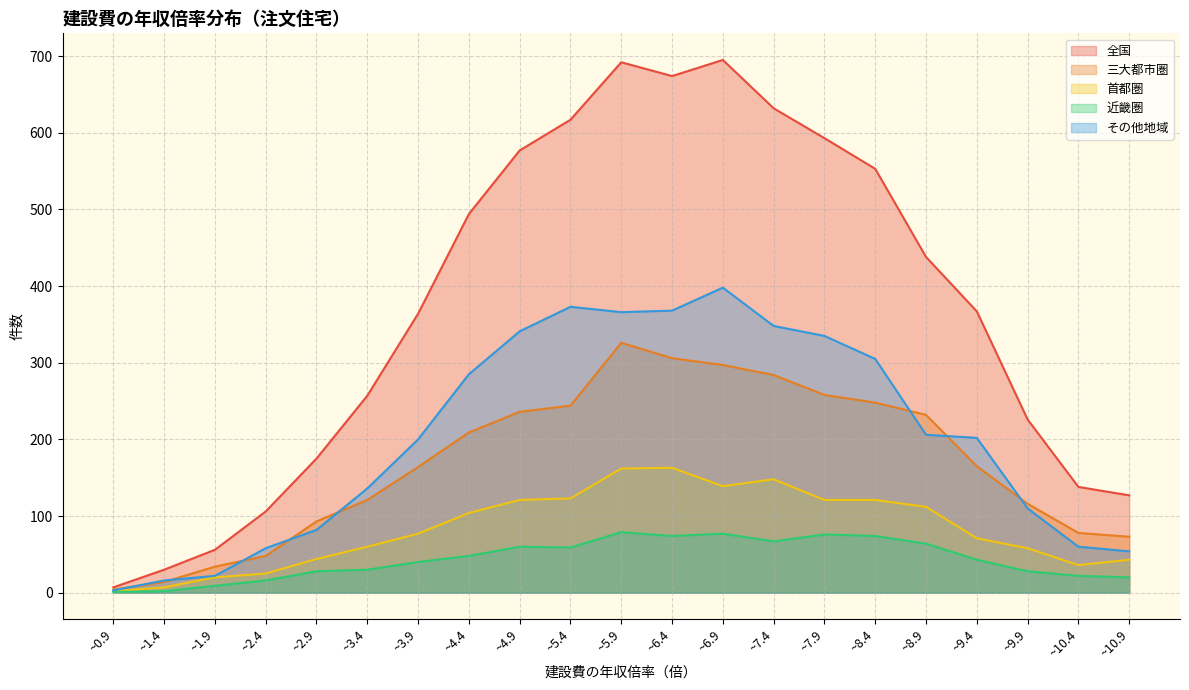

What position from the right is ~10.4?

2